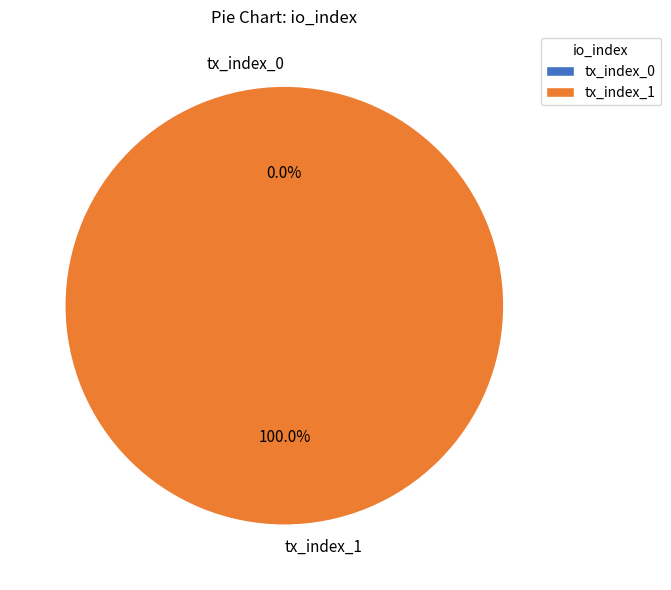

What percentage is the tx_index_1 slice, to the nearest percent?

100%